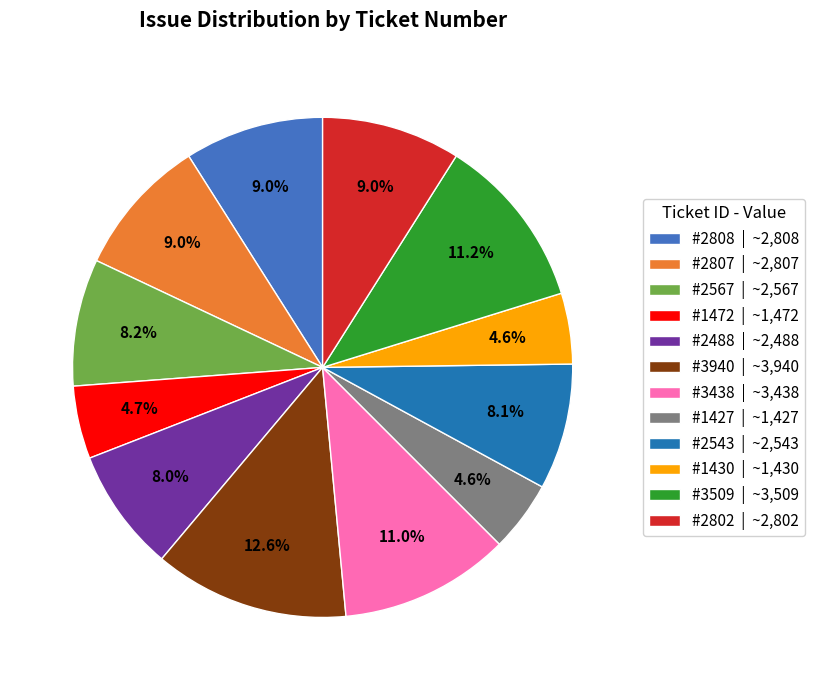

To the nearest percent, what is the difference between the #2543 and #2807 slice percentages?

1%